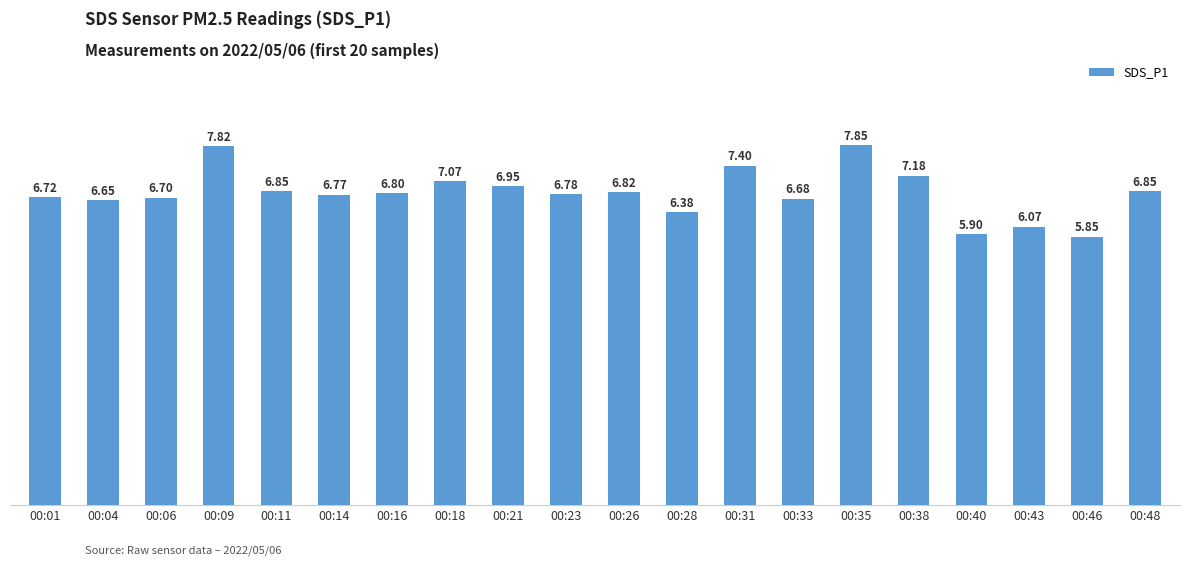

What is the average value?

6.8